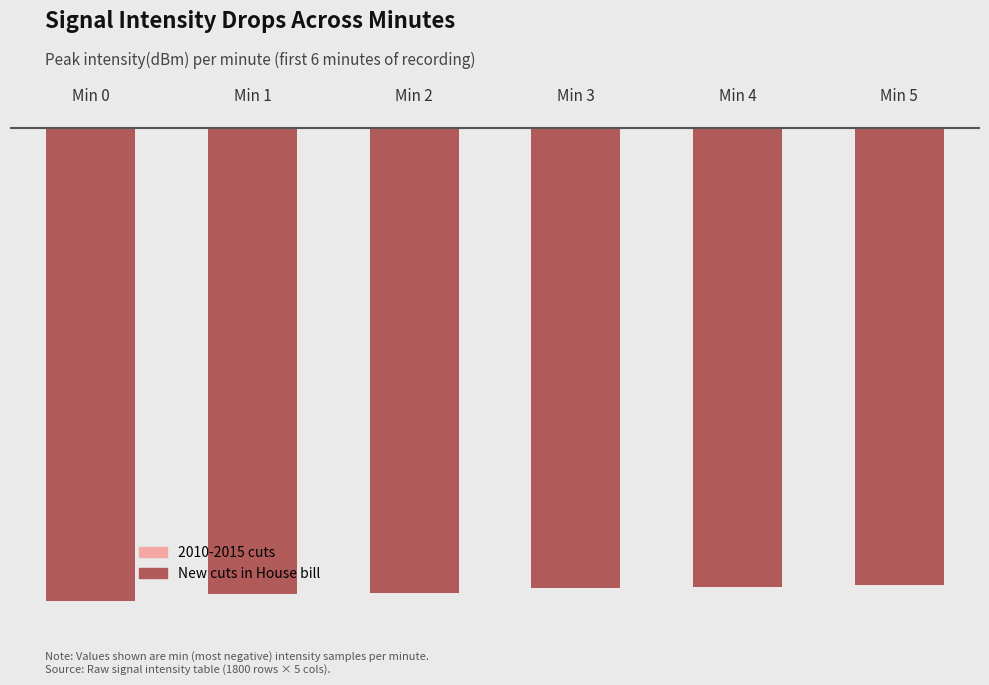

What is the value of the 2010-2015 cuts bar at the 2nd from the left?

-123.4